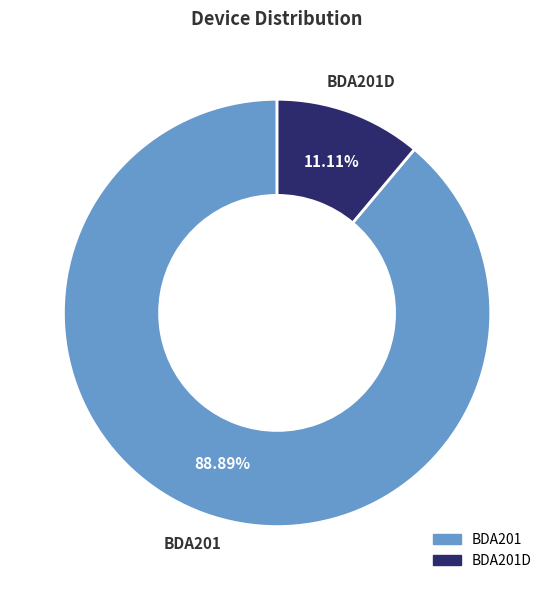

How much of the chart is everything except BDA201?

11.1%